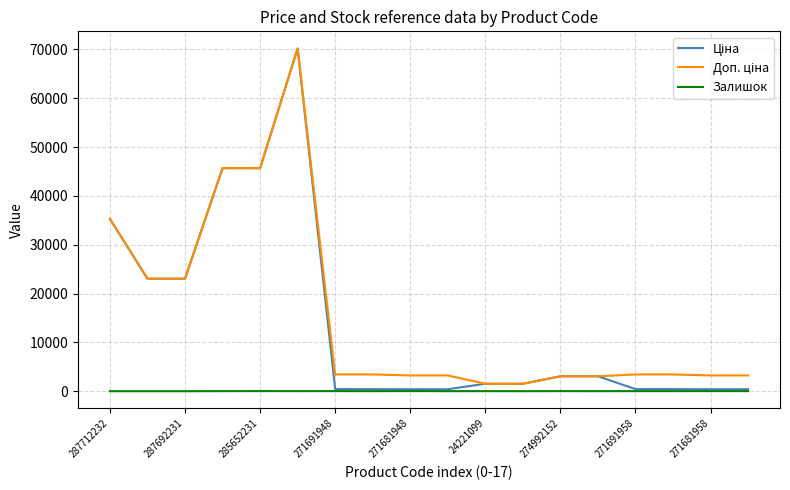

What is the average value of the Залишок series?

14.8